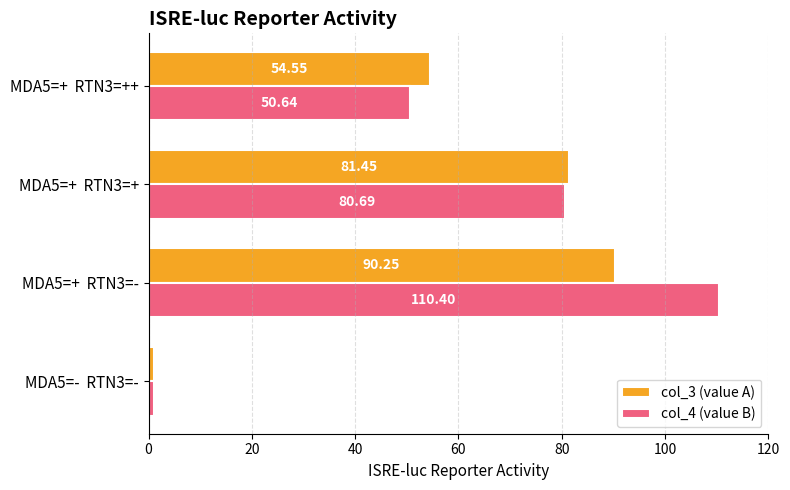

Rank the categories by col_4 (value B) value from highest to lowest.

MDA5=+  RTN3=-, MDA5=+  RTN3=+, MDA5=+  RTN3=++, MDA5=-  RTN3=-